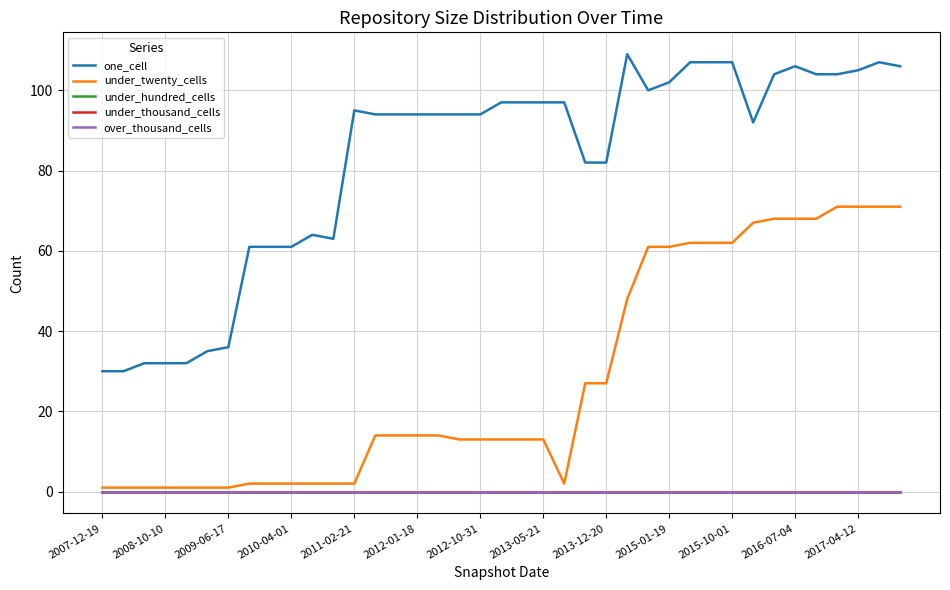

Which category has the lowest value across all series?

2007-12-19